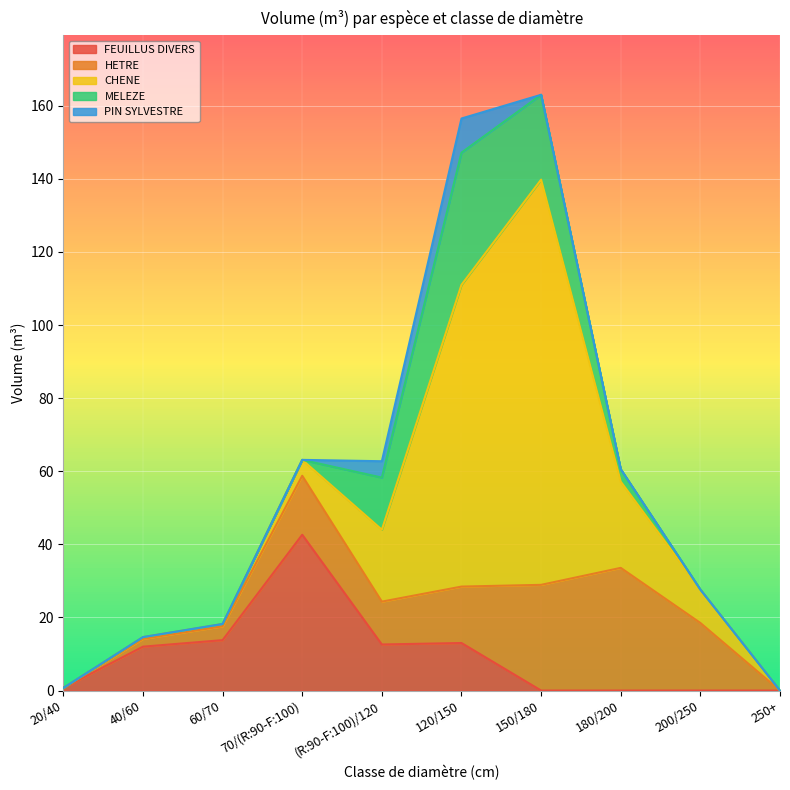

How many lines are shown in the chart?

5